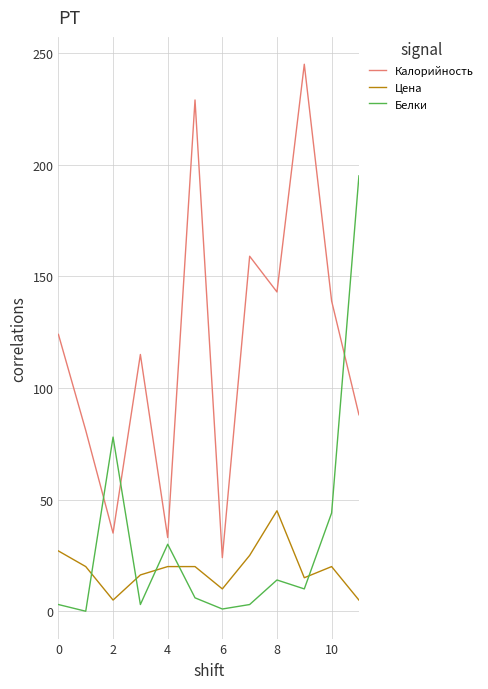

Which series has the largest total across all categories?

Калорийность